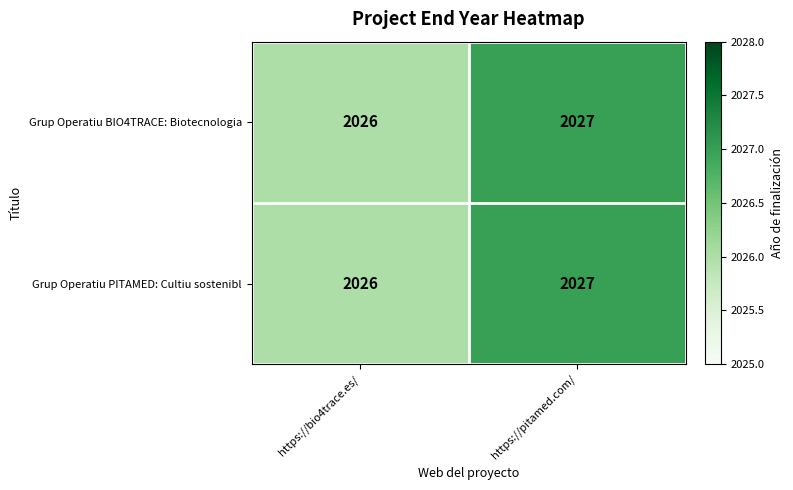

How many distinct data groups are displayed?

2